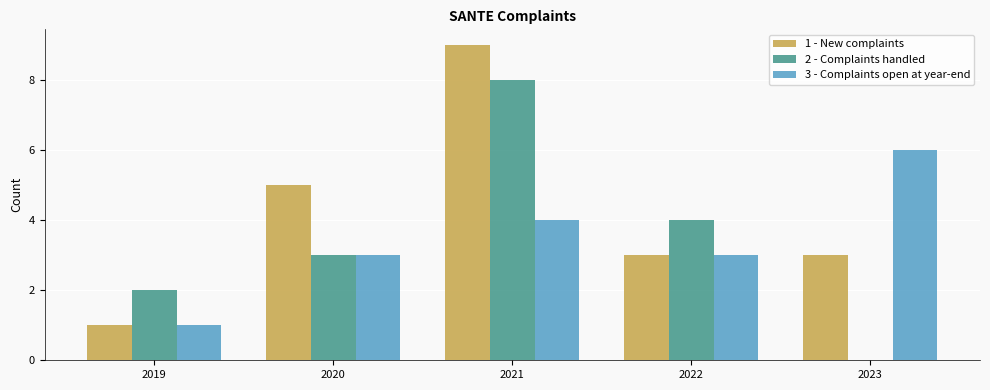

The value of 1 - New complaints at 2019 is 1. True or false?

True